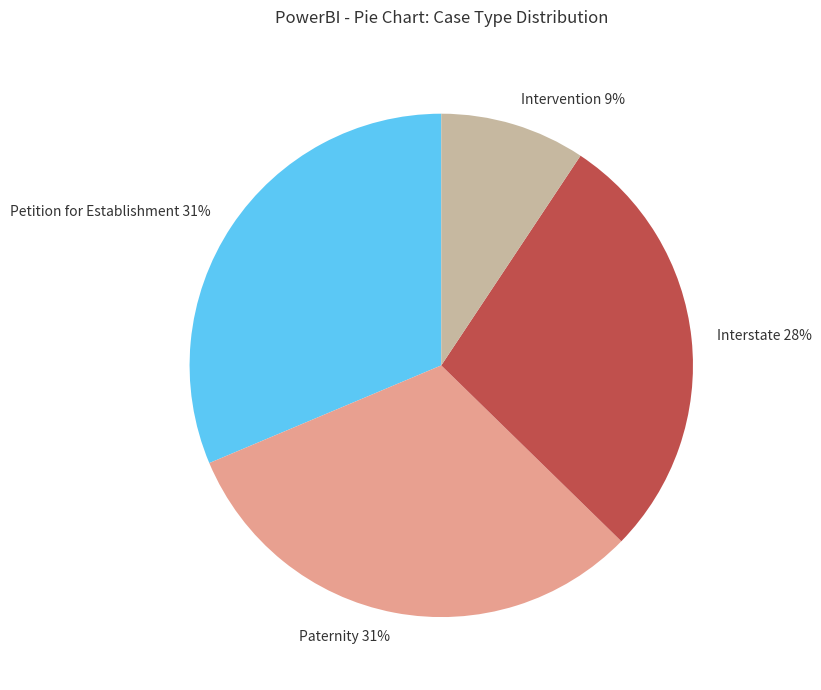

To the nearest percent, what percentage of the pie is Petition for Establishment?

31%